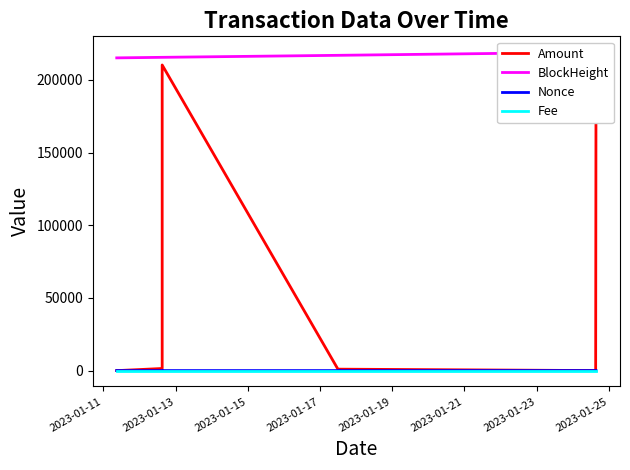

At which label is Nonce closest to 15?

2023-01-11